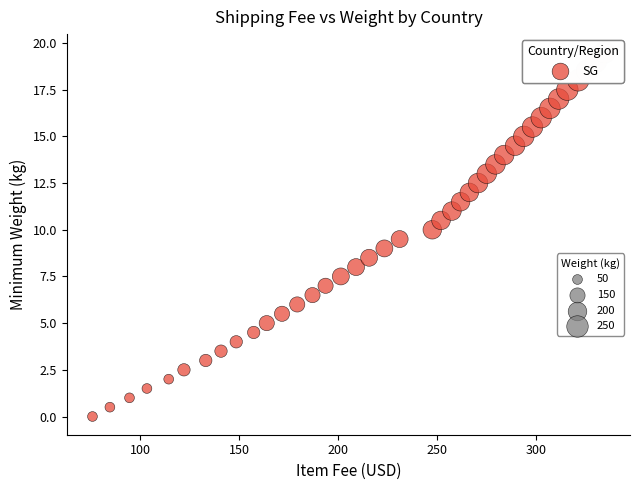

What is the range of X values (max minus min)?

258.5